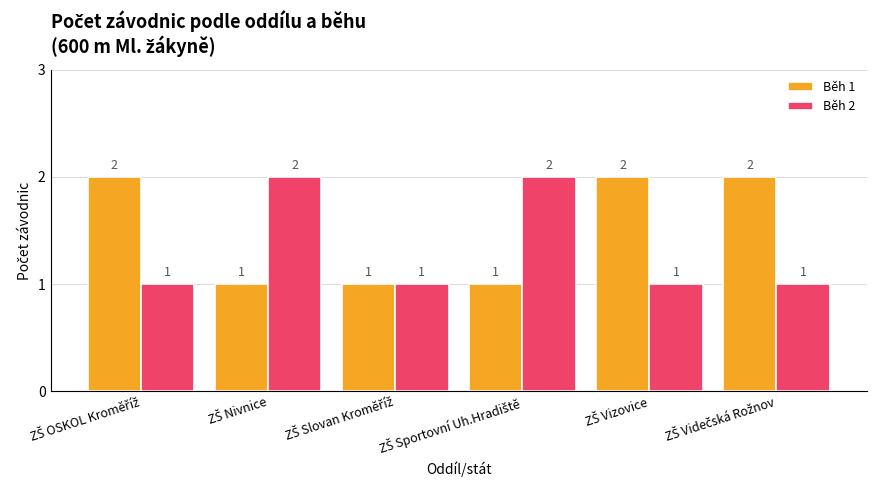

What is the sum of all Běh 1 values?

9